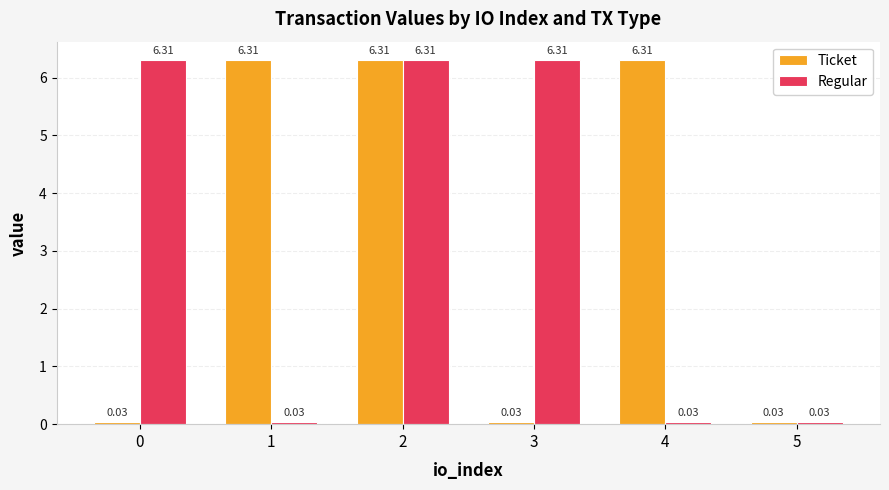

At how many categories does at least one series exceed 5?

5